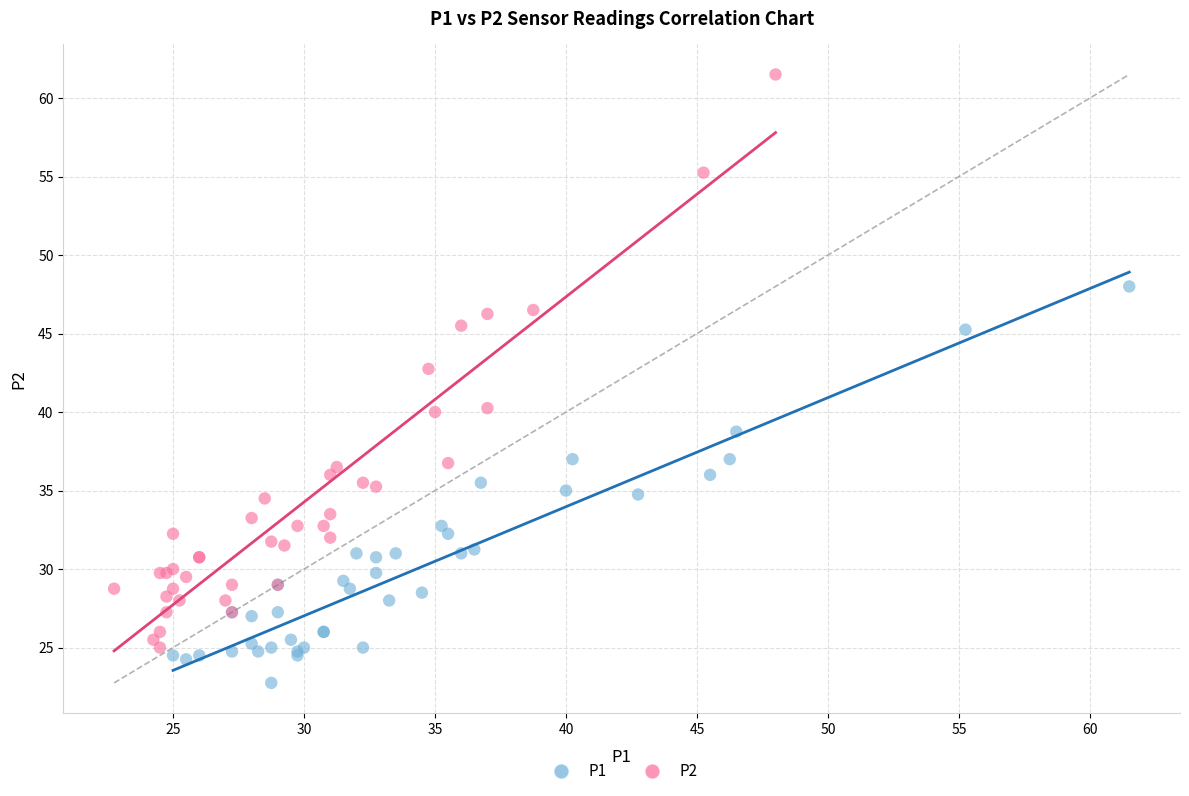

Which series reaches the minimum Y coordinate?

P1